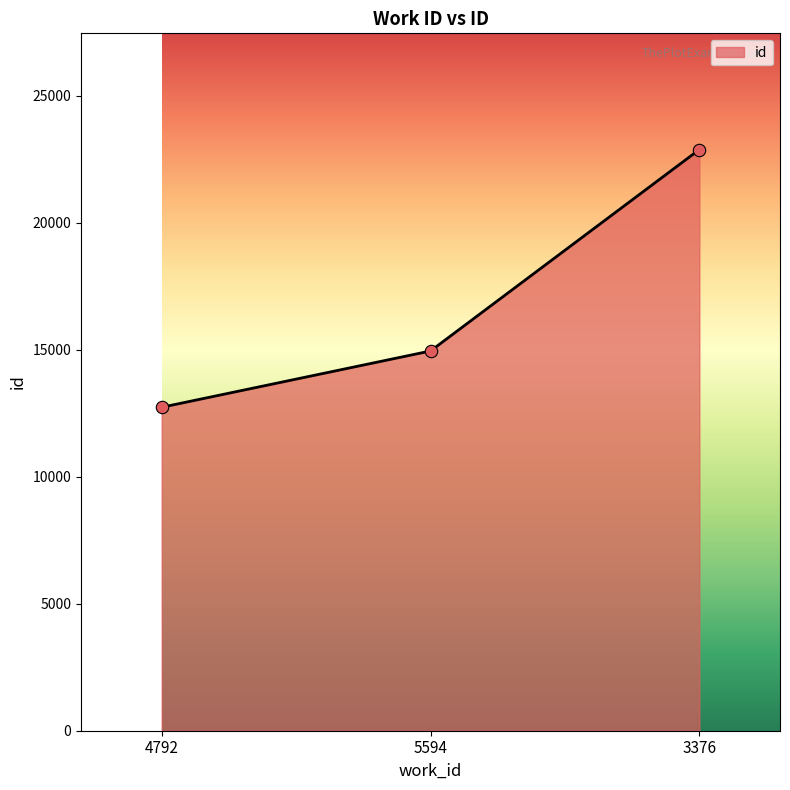

Which has a higher value, 5594 or 4792?

5594